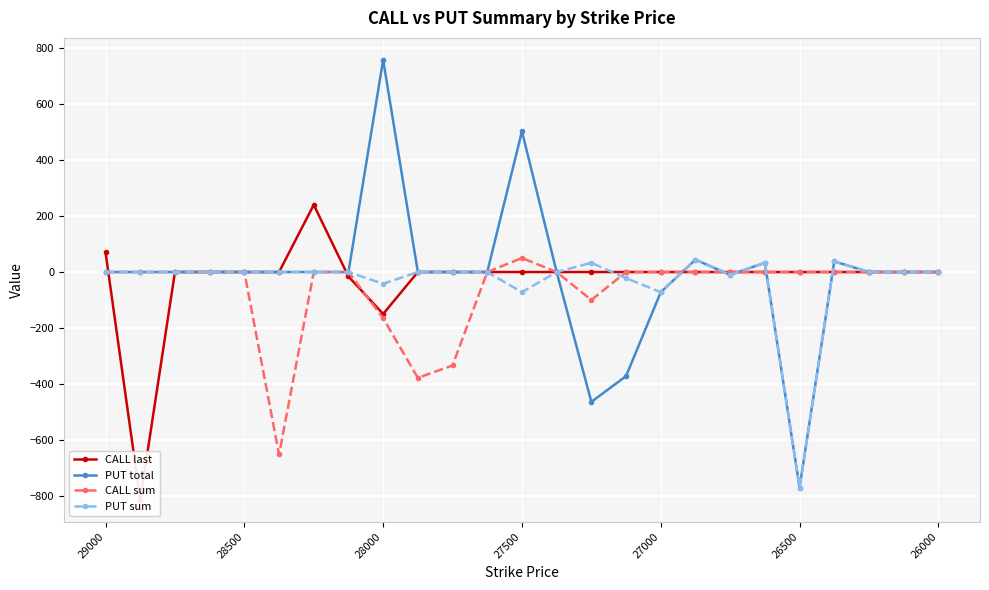

What is the average value of the CALL sum series?

-63